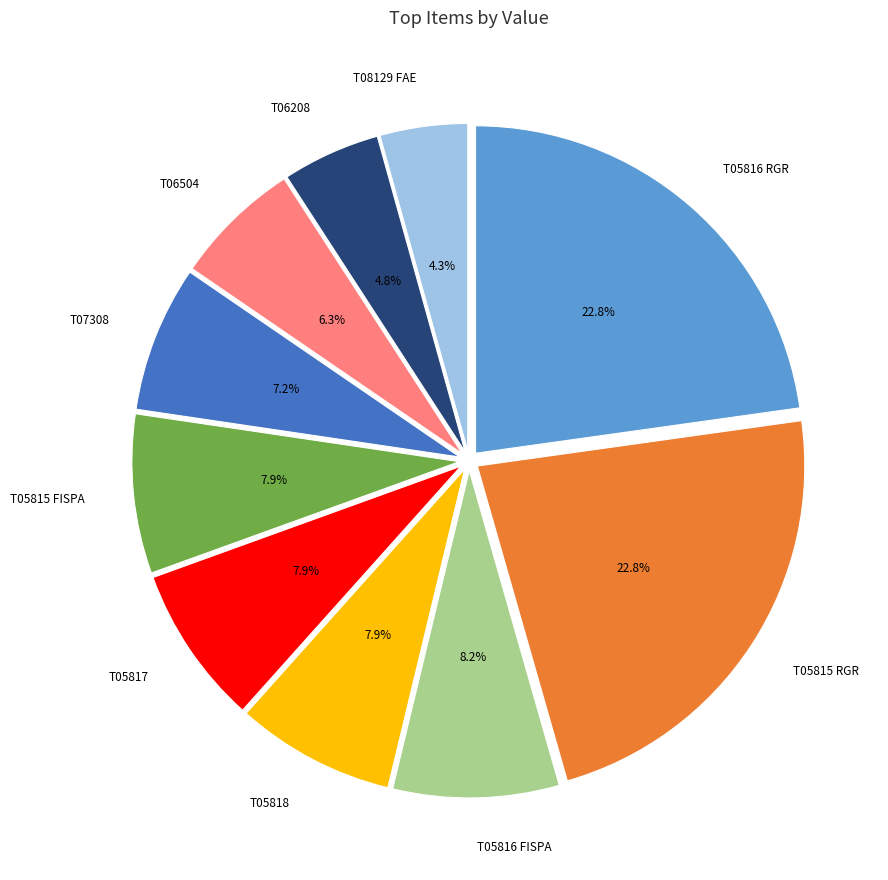

Approximately how many times larger is the value at T05817 compared to T05816 FISPA?

1.0